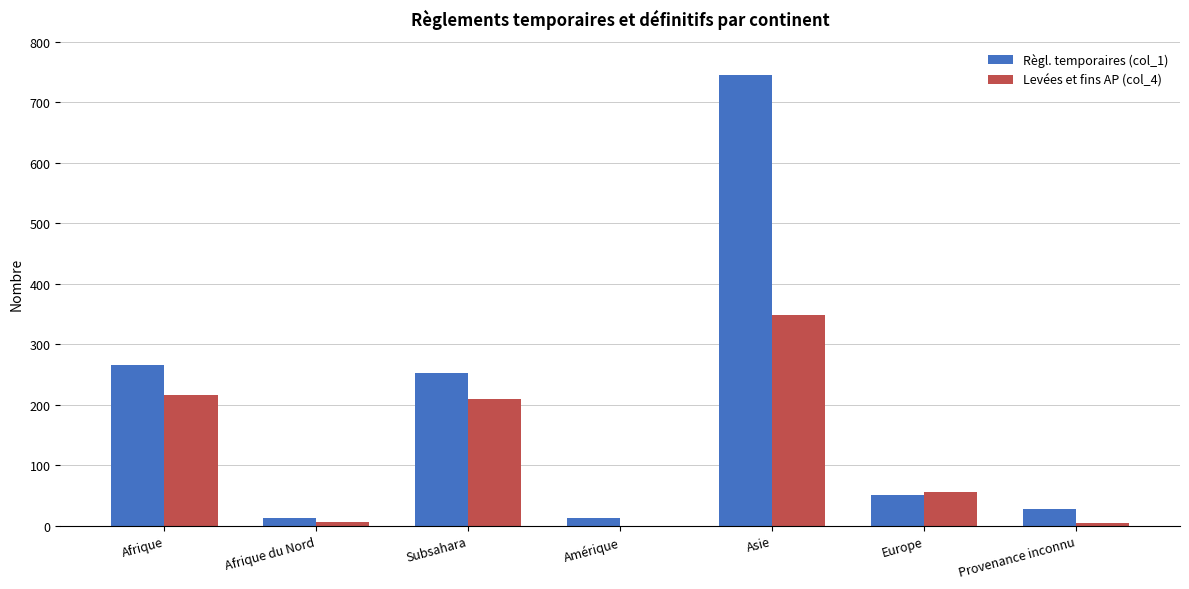

Count the number of data series in this chart.

2